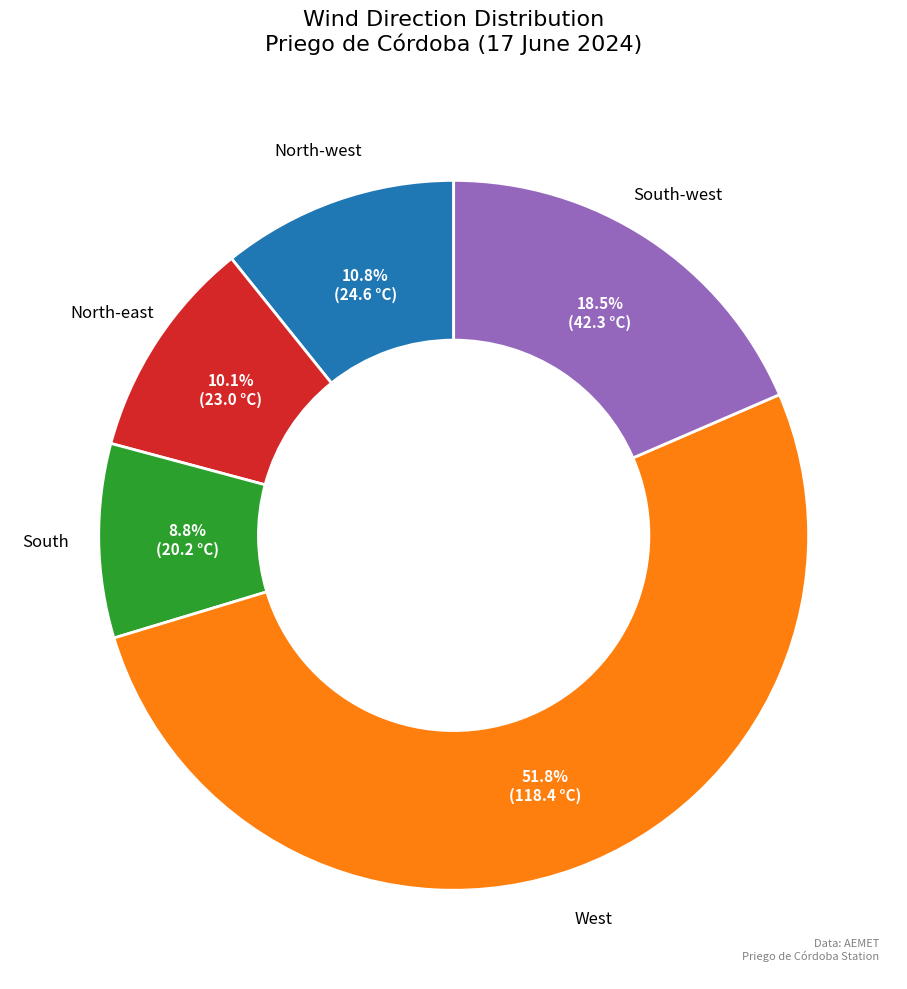

Does any single category account for the majority?

Yes